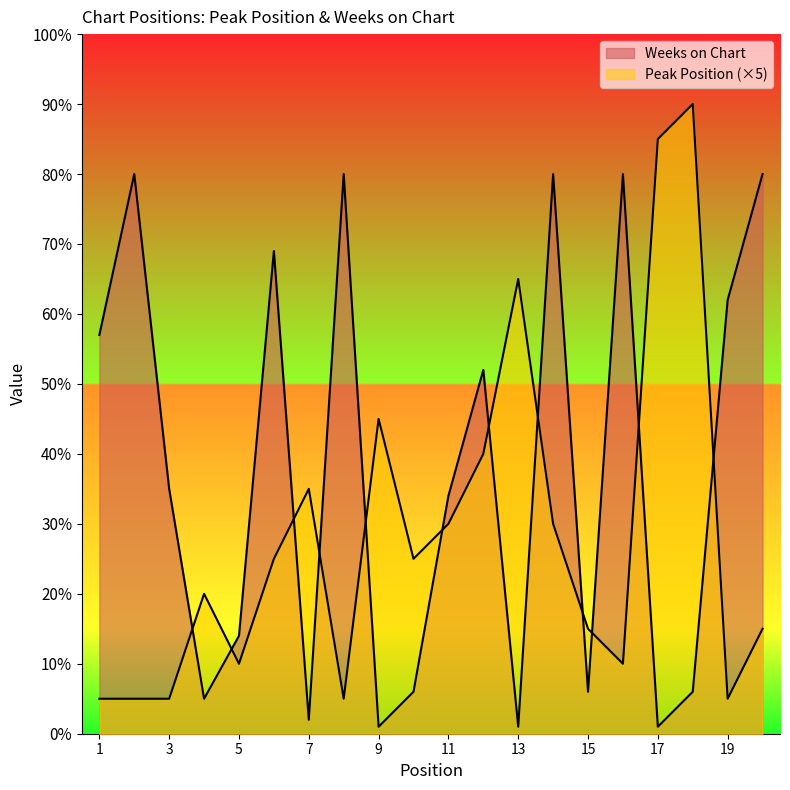

Reading left to right, list all the values displayed in this chart.

Peak Position: 5	5	5	20	10	25	35	5	45	25	30	40	65	30	15	10	85	90	5	15
Weeks on Chart: 57	80	35	5	14	69	2	80	1	6	34	52	1	80	6	80	1	6	62	80